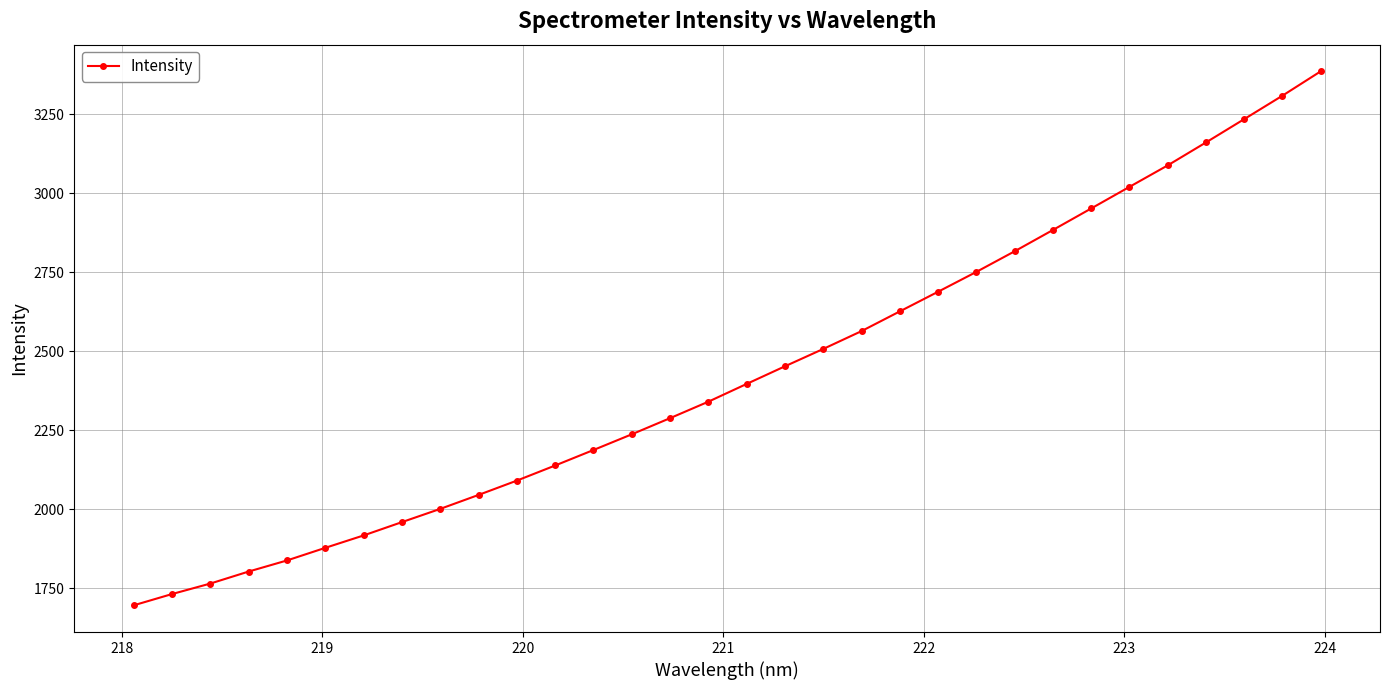

What is the value of the 12th point from the left?

2137.8